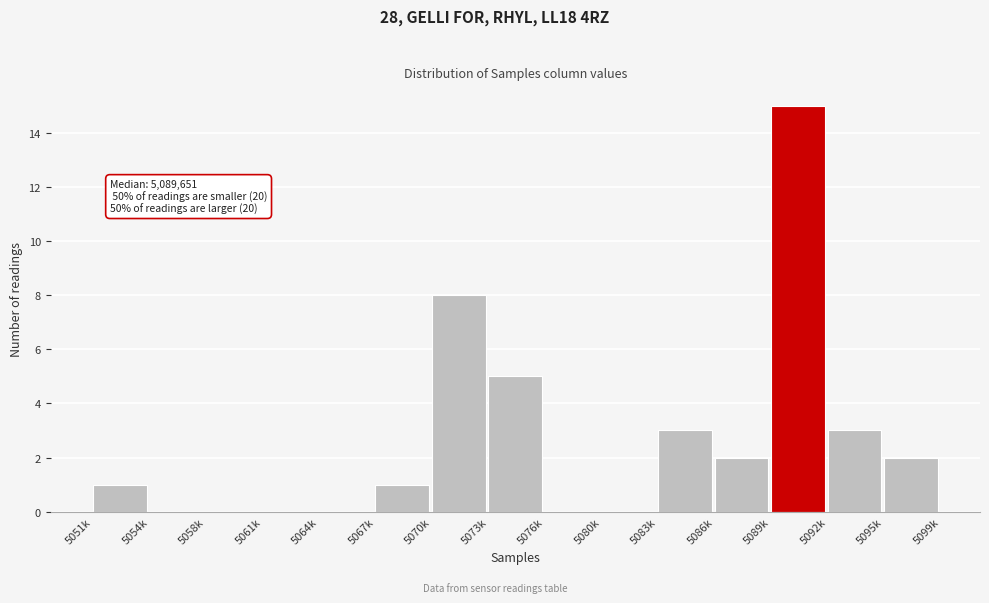

Reading right to left, what are all the values shown in this chart?

5095k=2	5092k=3	5089k=15	5086k=2	5083k=3	5080k=0	5076k=0	5073k=5	5070k=8	5067k=1	5064k=0	5061k=0	5058k=0	5054k=0	5051k=1